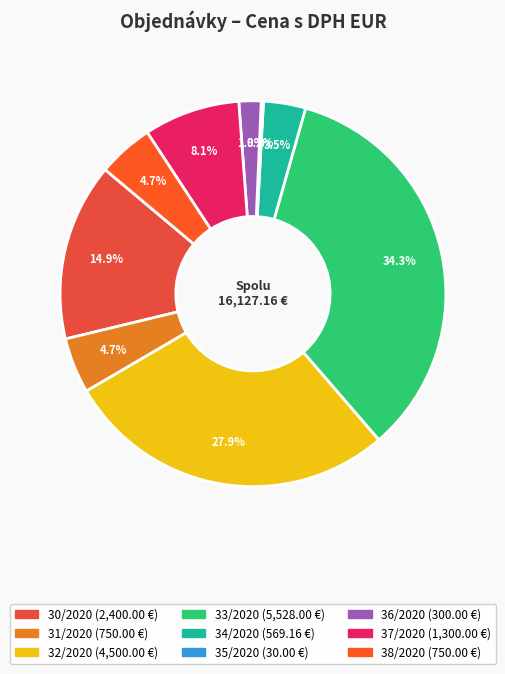

What is the change in value from 31/2020 to 36/2020?

-450.0